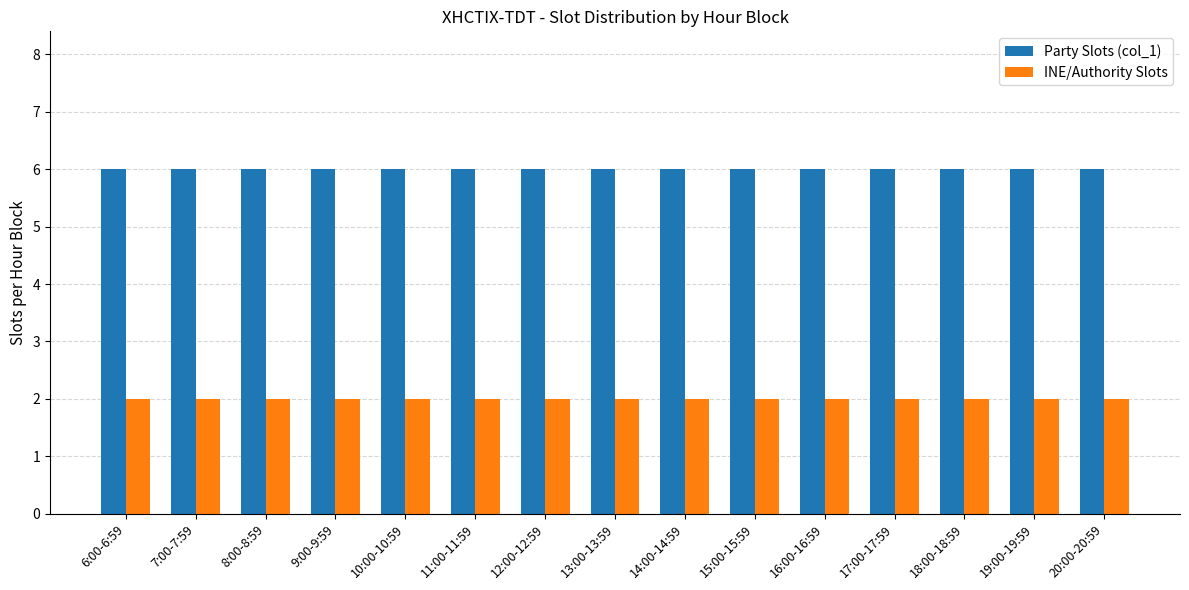

Are the bars grouped side by side (vs. stacked)?

Yes